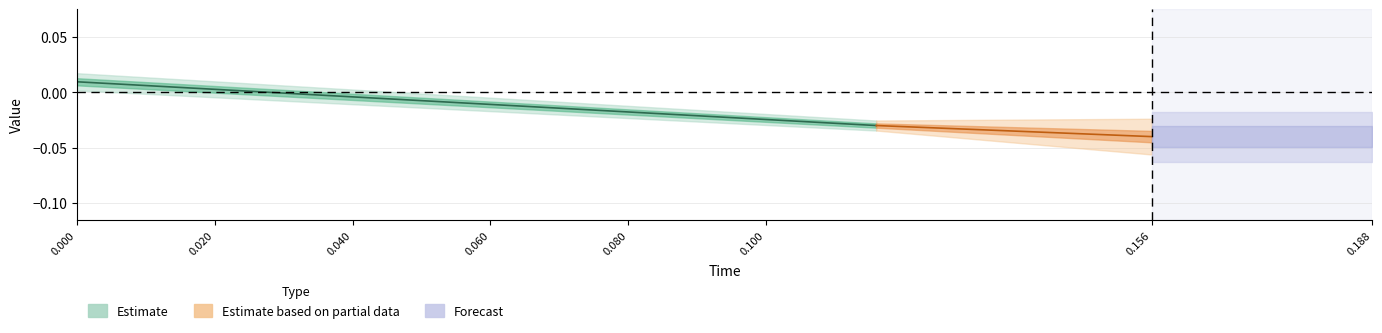

True or false: low and high intersect in this chart.

False